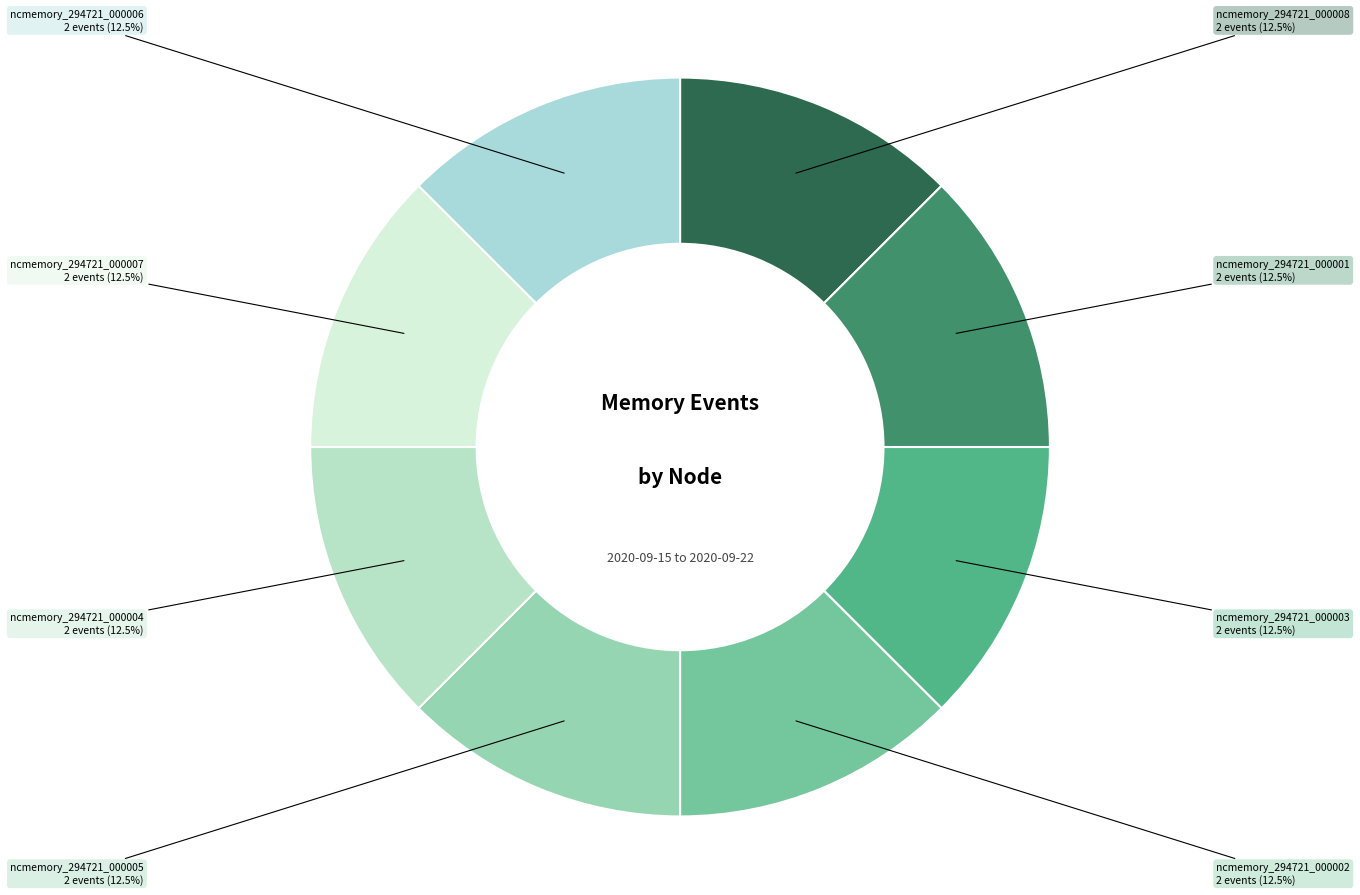

To the nearest percent, what is the difference between the largest and smallest slice percentages?

0%